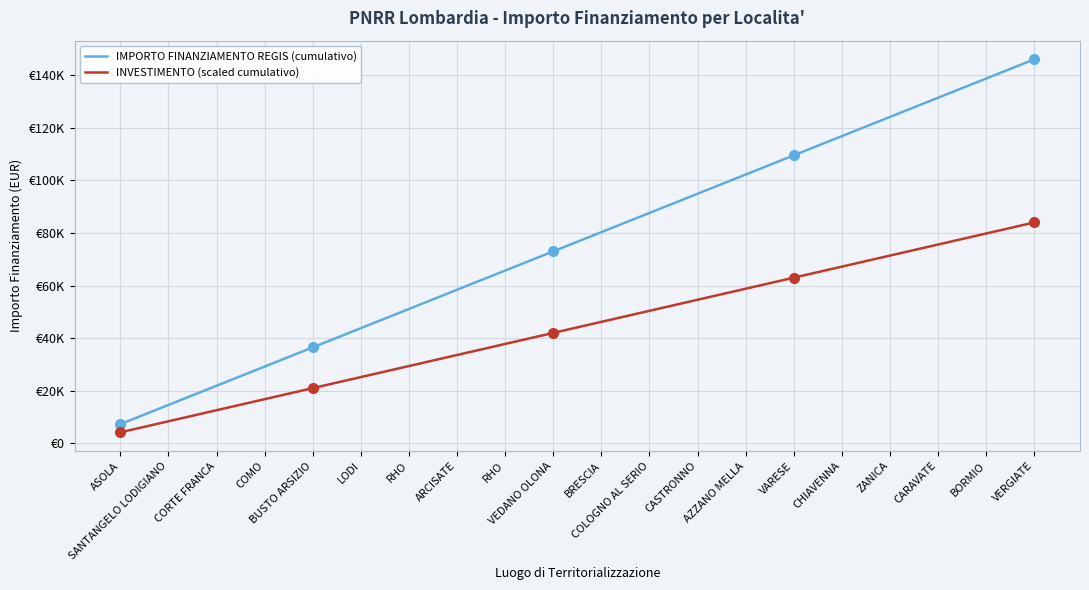

True or false: IMPORTO FINANZIAMENTO REGIS (cumulativo) and INVESTIMENTO (scaled cumulativo) intersect in this chart.

False